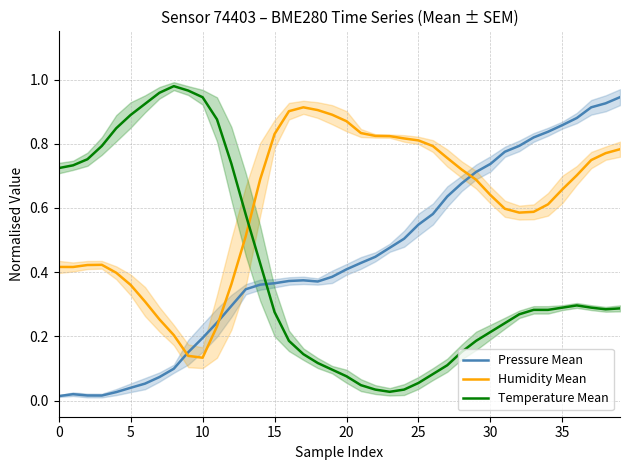

At 31, list the series in order from largest to smallest.

Pressure Mean, Humidity Mean, Temperature Mean